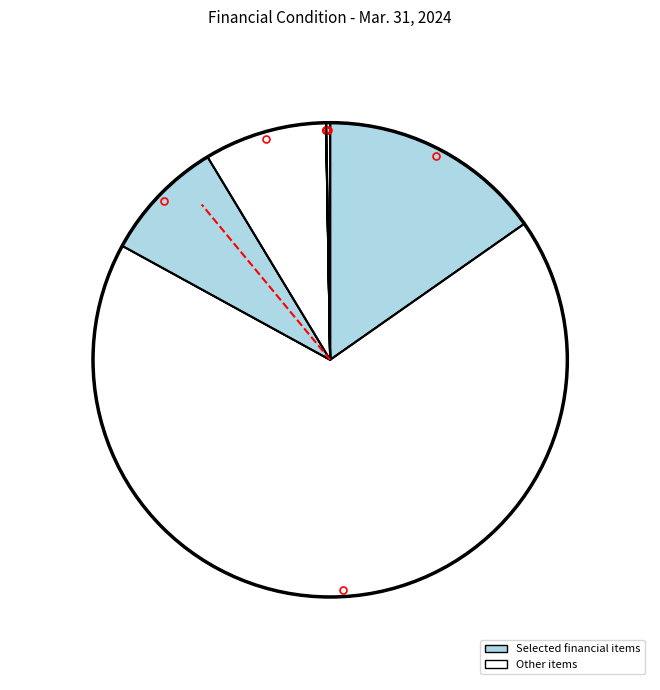

Which category accounts for the majority?

Common stock, shares authorized